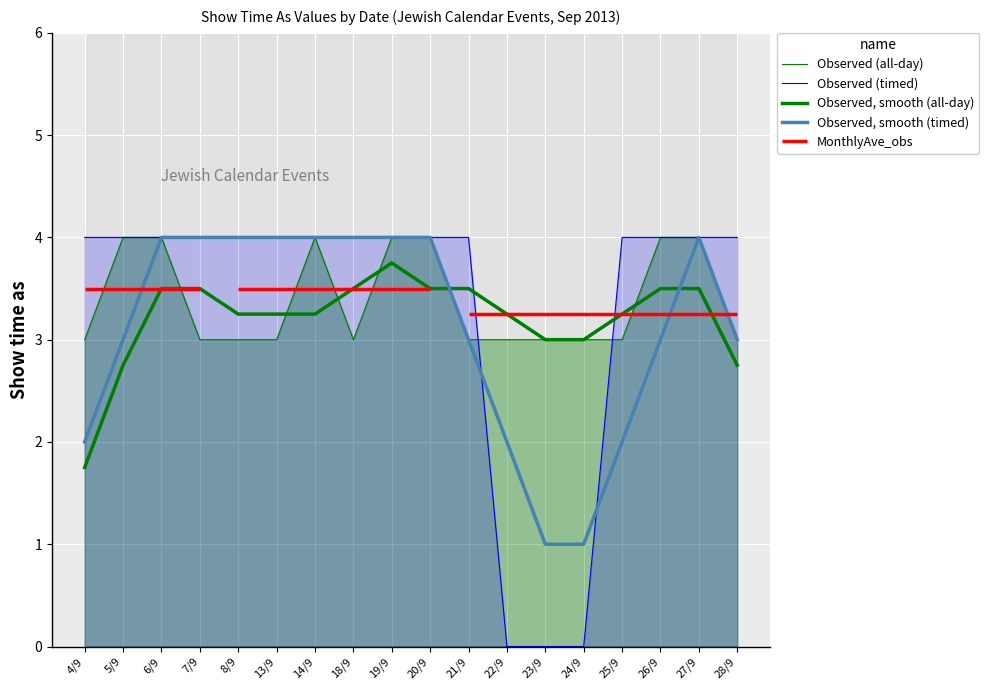

True or false: Show time as (all-day) and Show time as (timed) intersect in this chart.

True